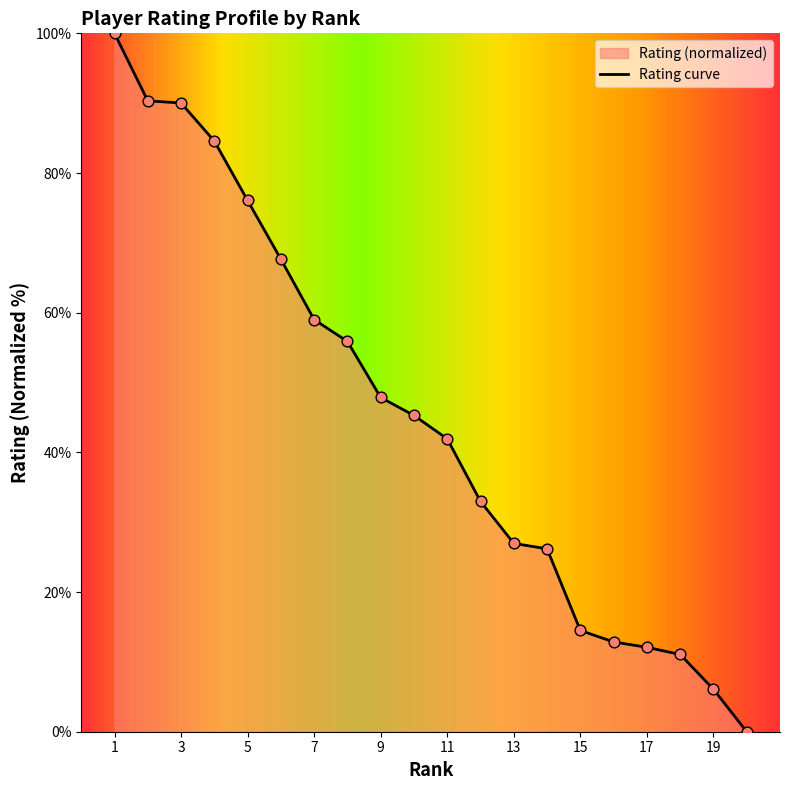

Where is the data nearest to the value 50?

9